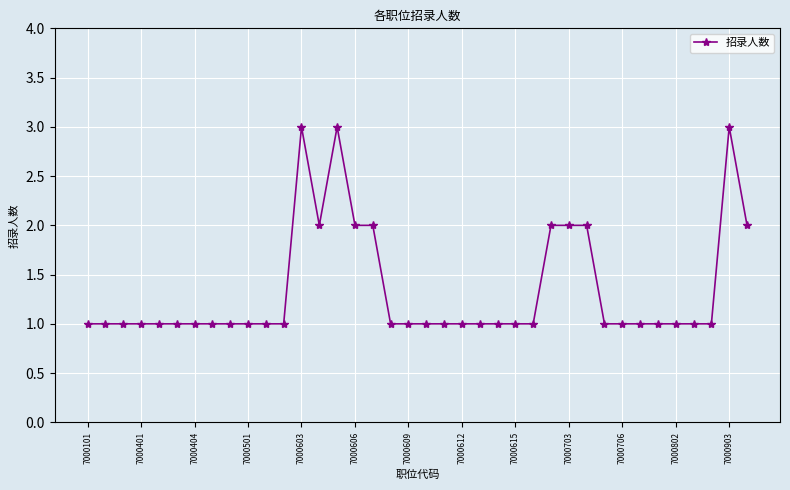

How many points are higher than both their immediate neighbors (excluding endpoints)?

3